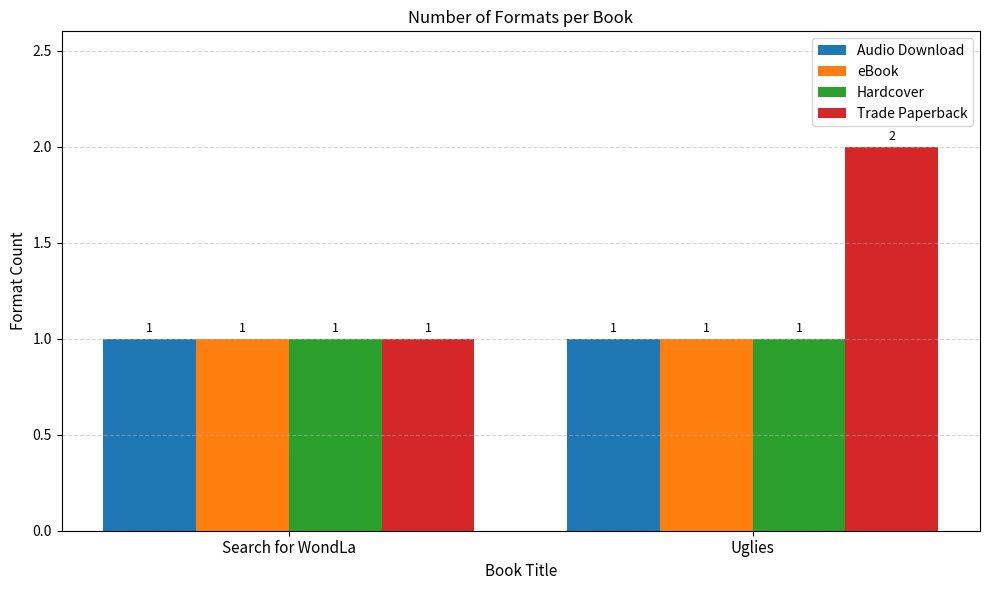

Rank the categories by Trade Paperback value from highest to lowest.

Uglies, Search for WondLa